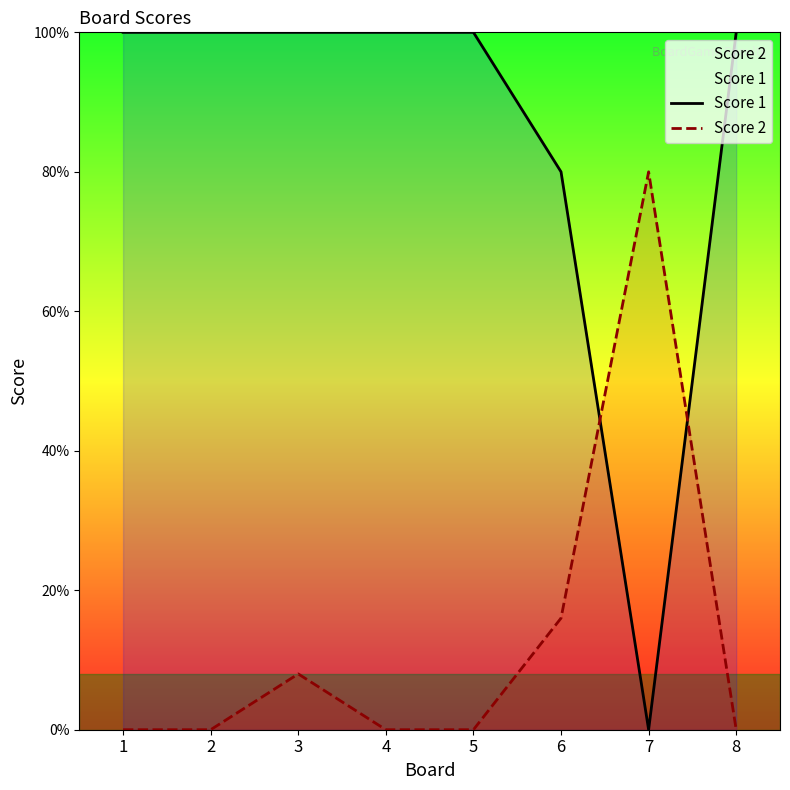

Which has a higher value, 3 or 8?

3